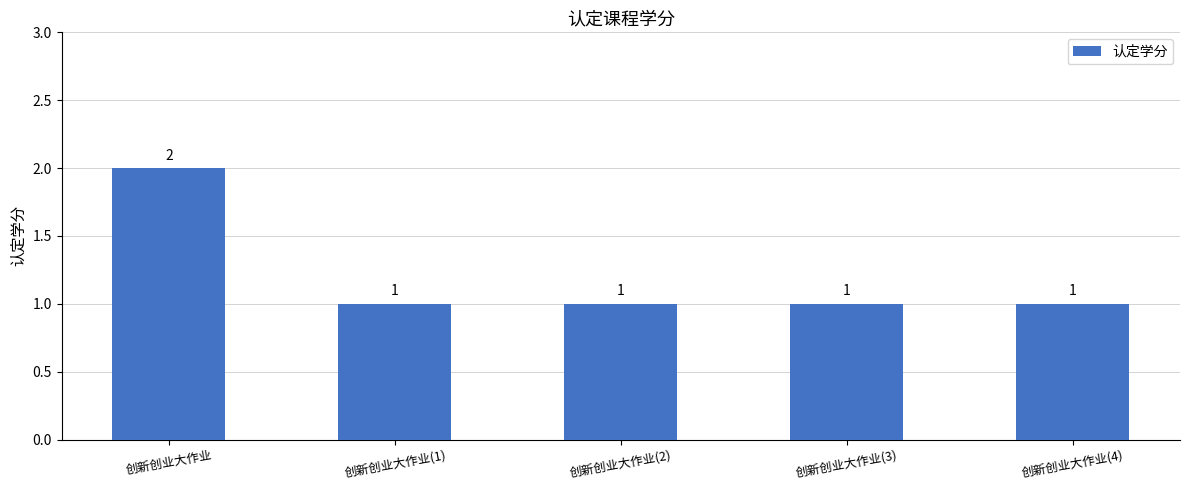

Are the bars grouped side by side (vs. stacked)?

No